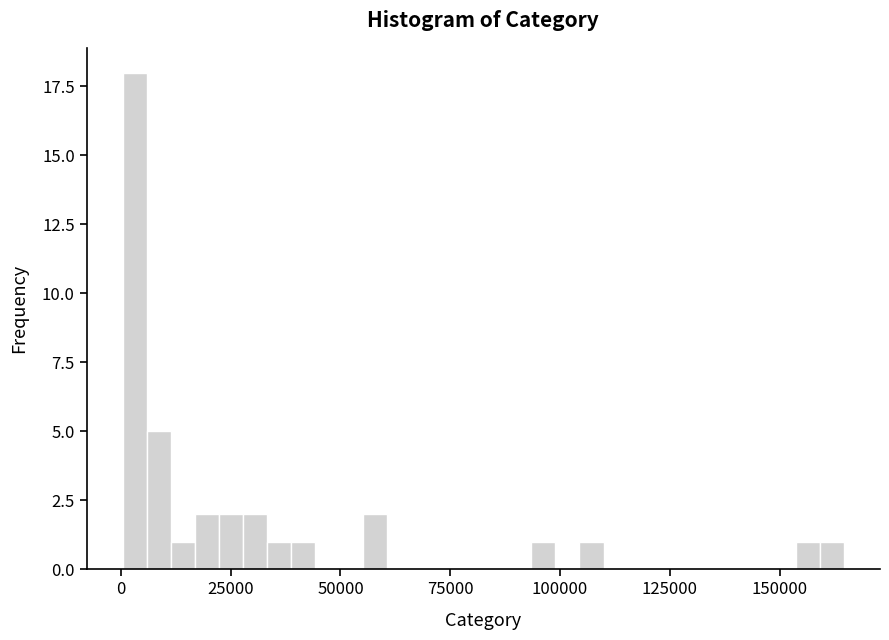

Around what value on the x-axis is the tallest bar? Give the approximate position of its centre, as read against the axis.

5000